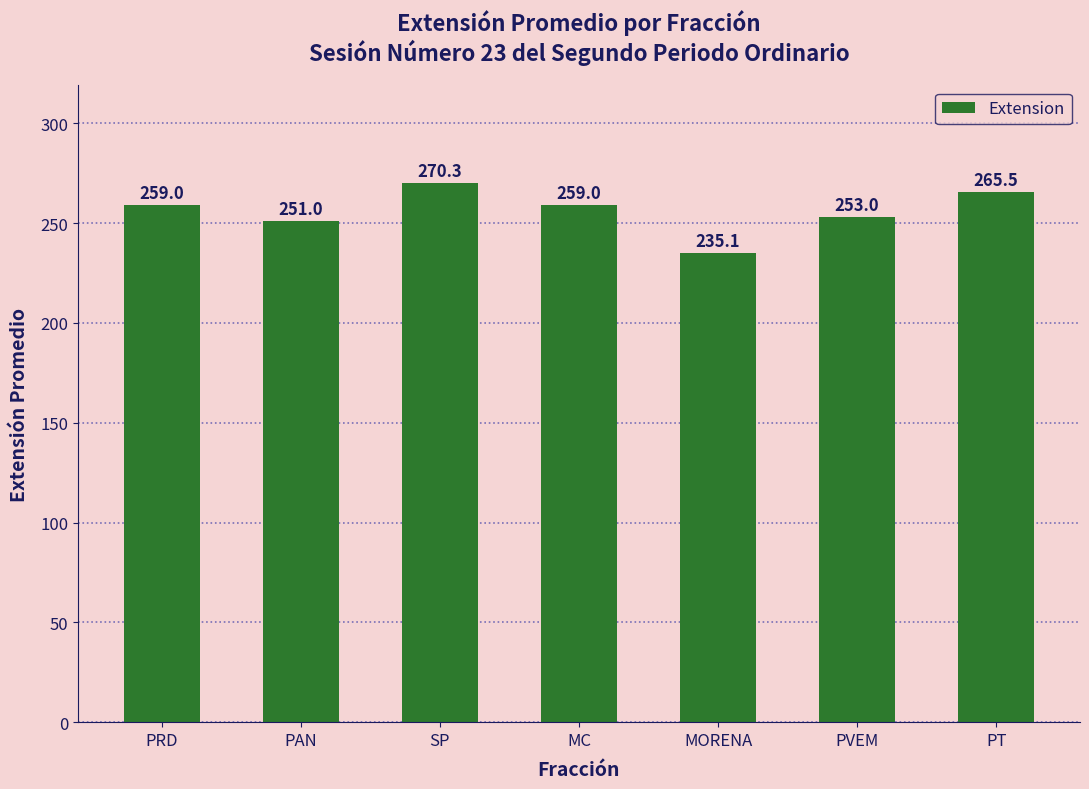

What is the smallest value displayed?

235.1